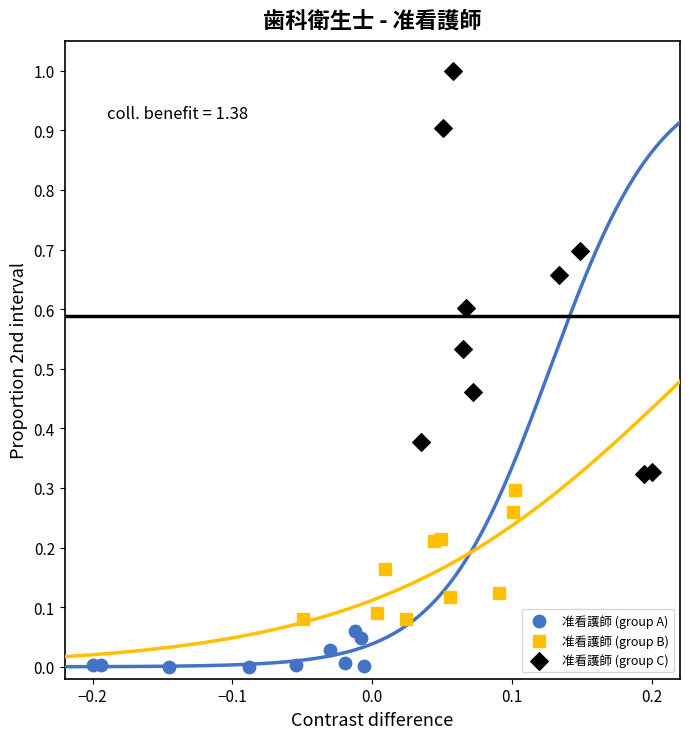

Which series contains the highest Y value?

准看護師 (group C)